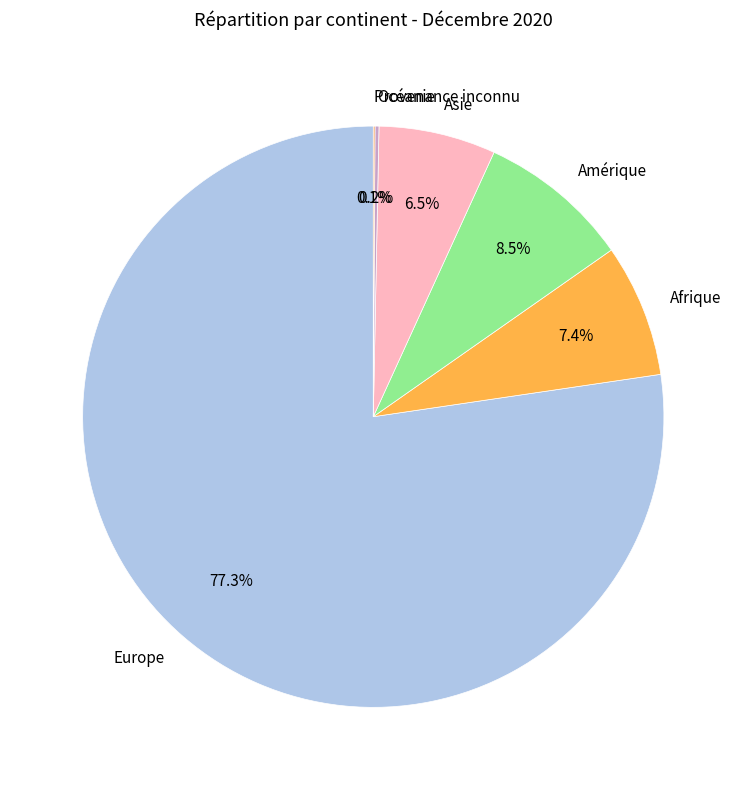

What percentage do Europe and Asie together represent?

83.8%